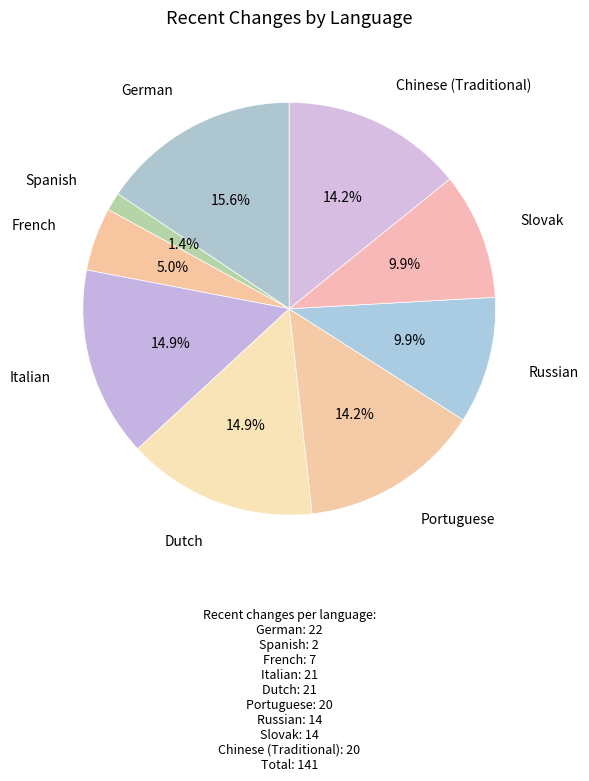

What is the largest slice in the pie chart?

German